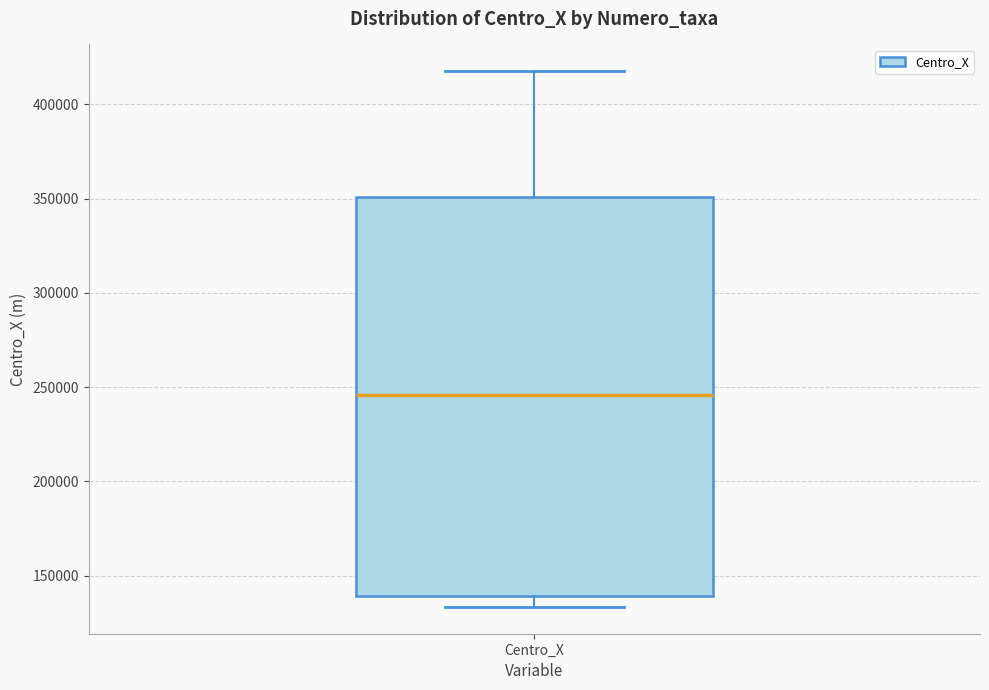

Transcribe this box plot: give where the median line is, the range the box spans, and where the two whiskers end, as read against the y-axis. The values are not printed on the chart, so give them approximately, as read against the axis.

median 245000, box 140000 to 350000, whiskers 135000 to 420000